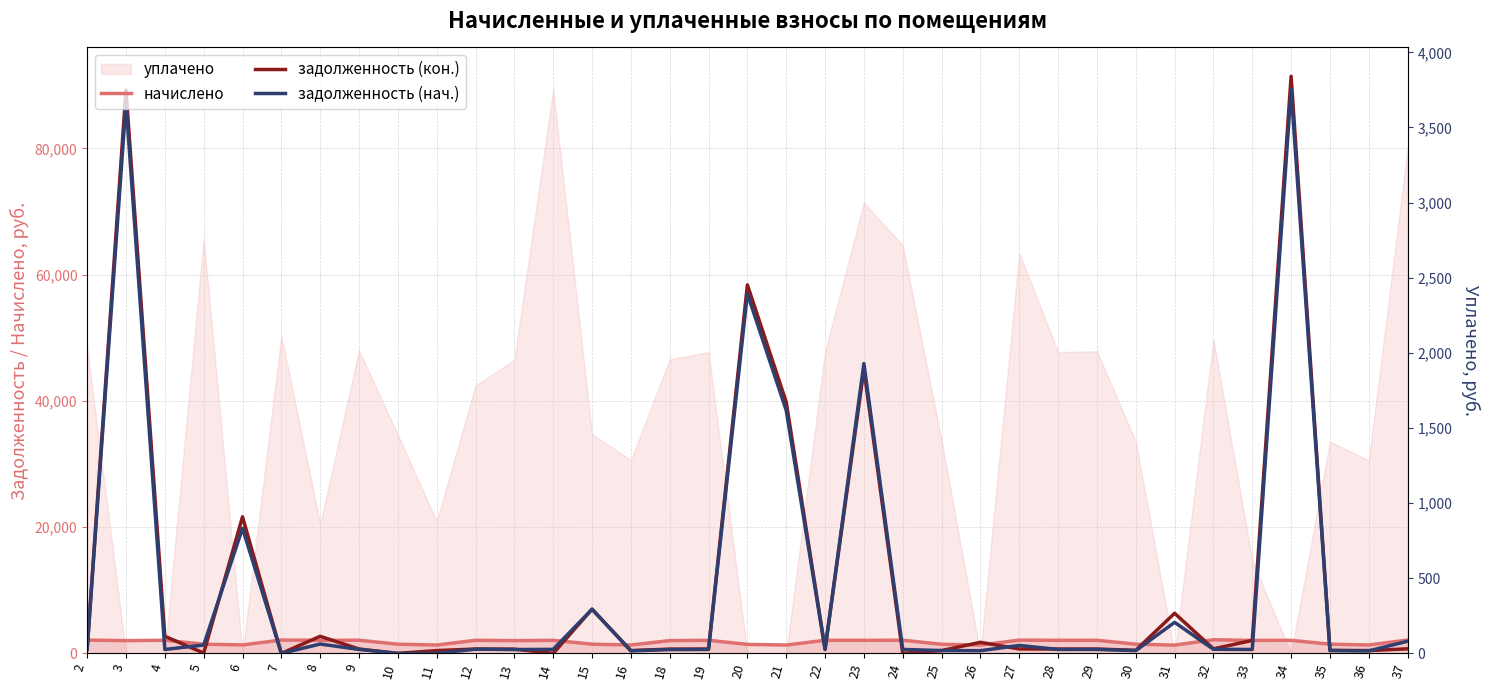

What is the sum of all задолженность (нач.) values?

367024.9